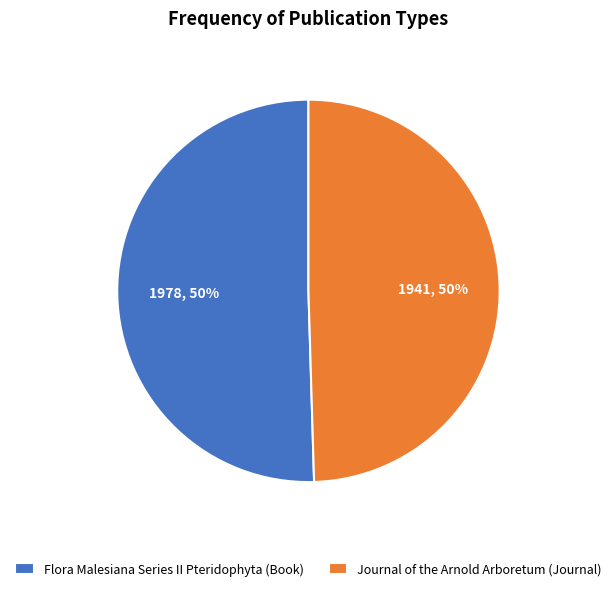

To the nearest percent, what portion does Flora Malesiana Series II Pteridophyta (Book) represent?

50%